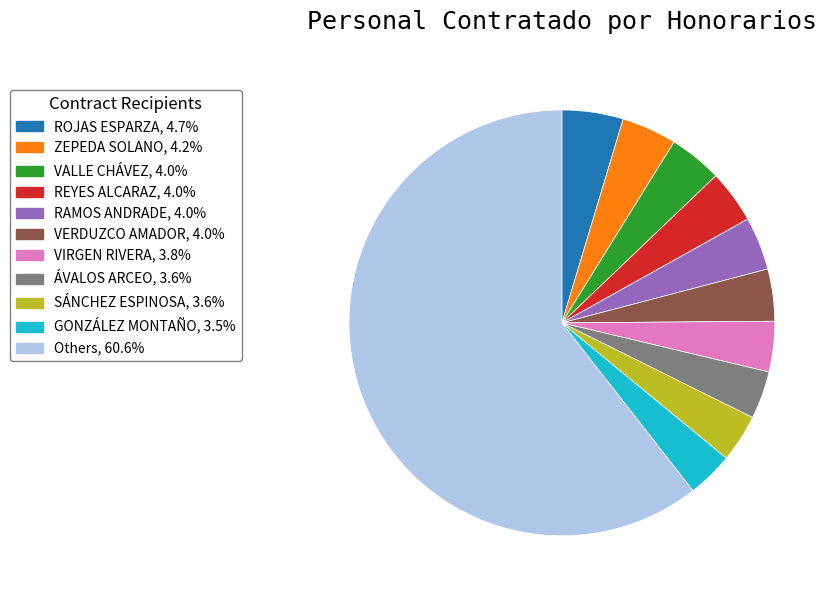

Does any single category account for the majority?

Yes